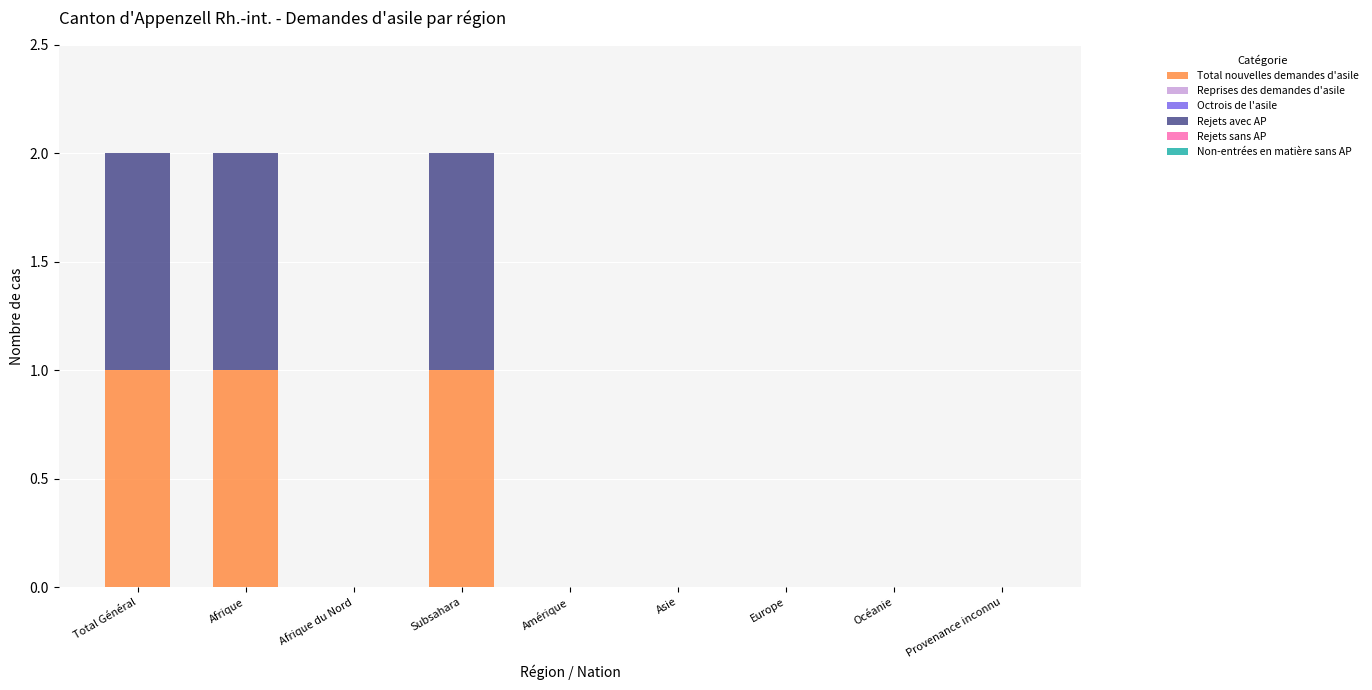

Are the bars grouped side by side (vs. stacked)?

No